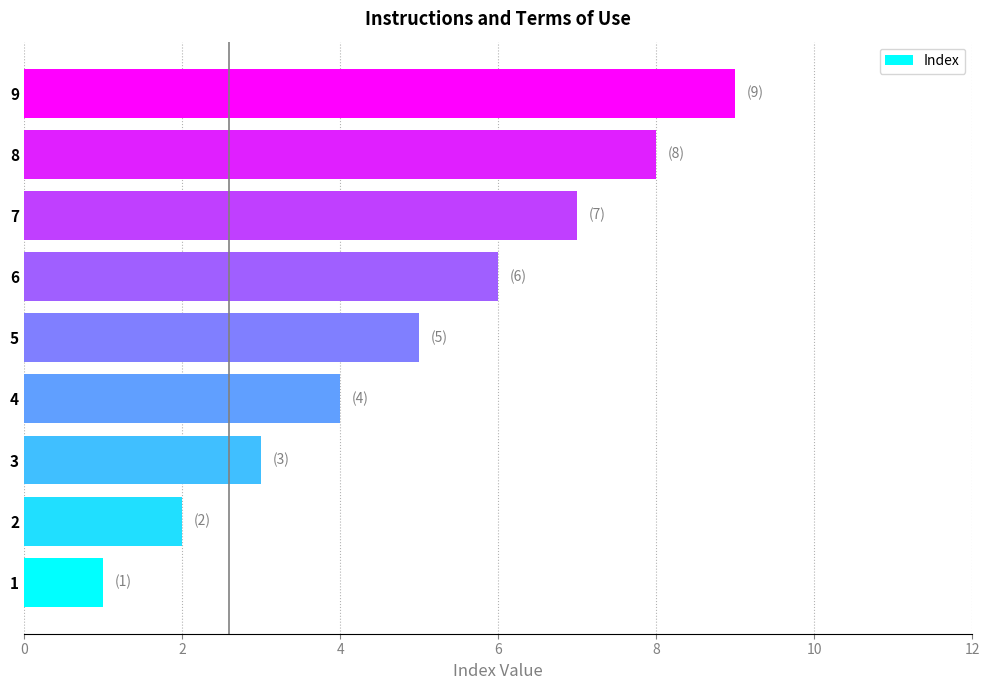

What is the minimum value shown in the chart?

1